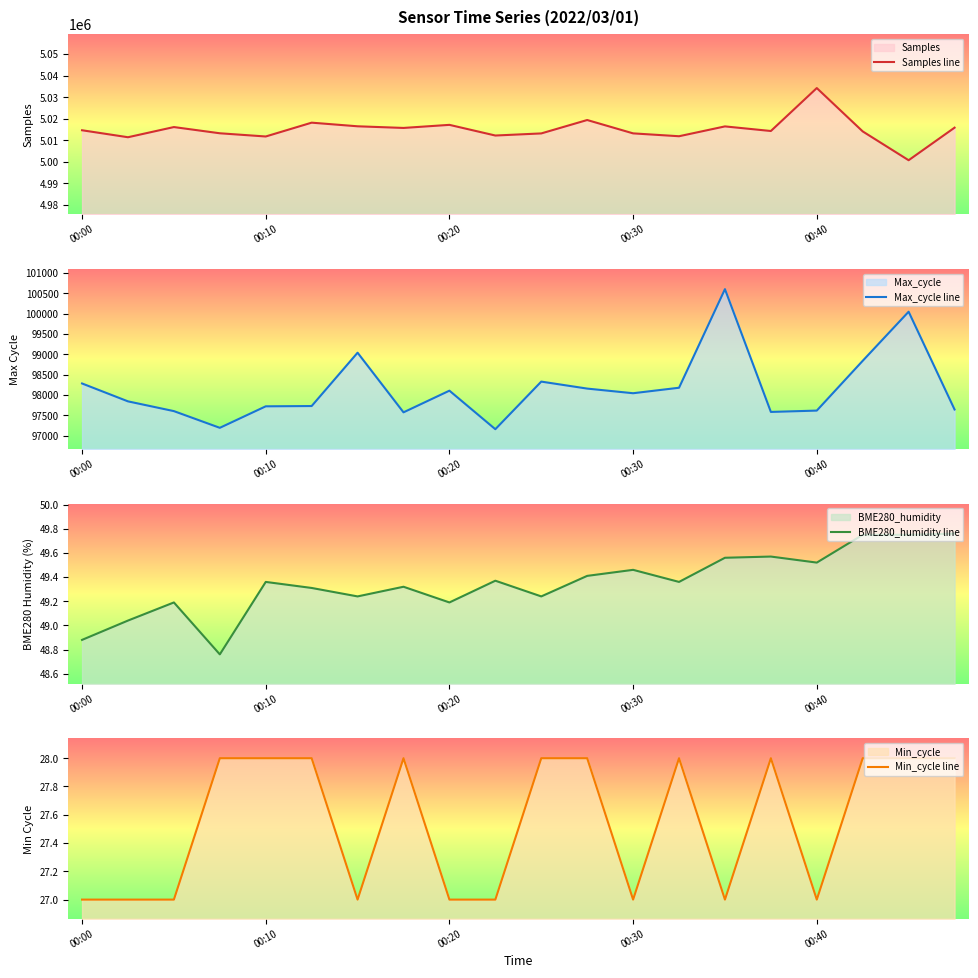

True or false: Min_cycle line and Max_cycle line intersect in this chart.

False